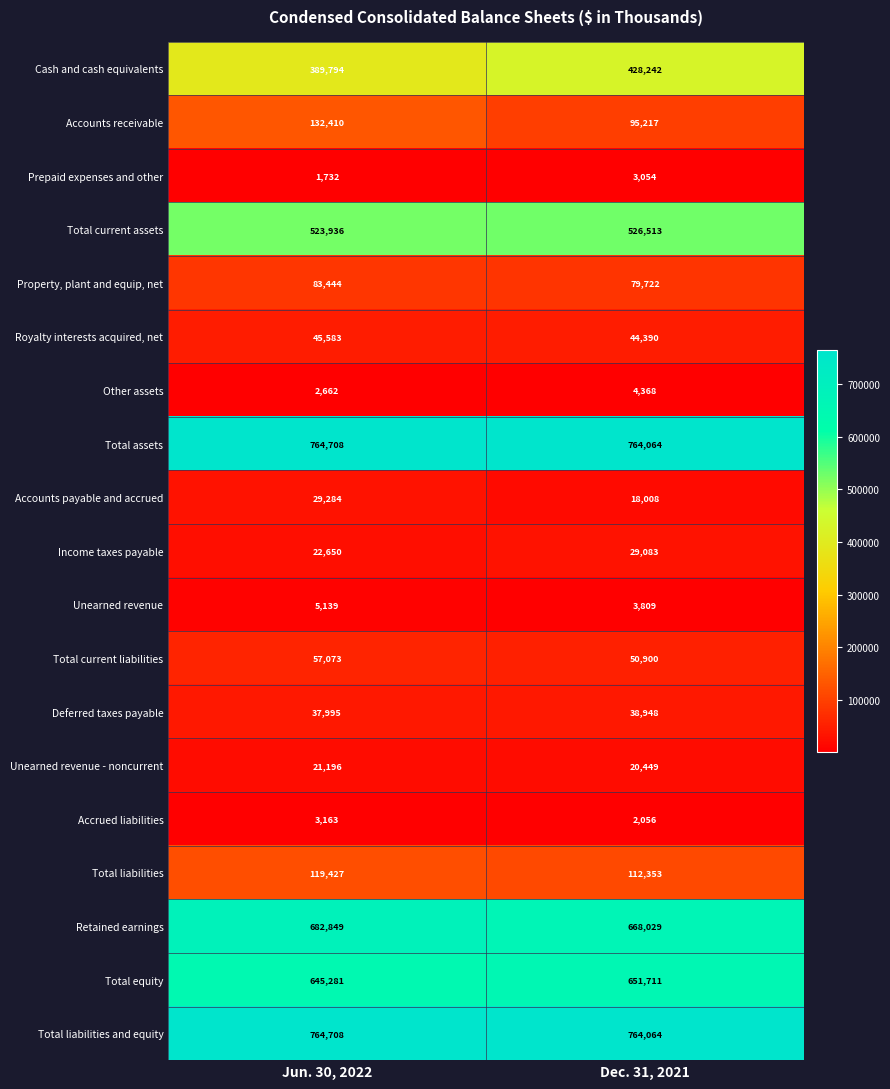

What is the sum of the Total current liabilities values at Jun. 30, 2022 and Dec. 31, 2021?

107973